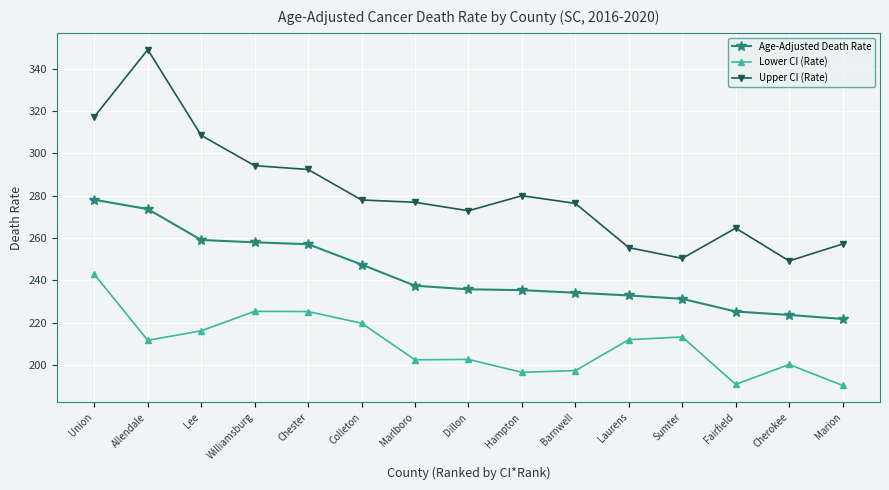

What are all the series names shown in the legend?

Age-Adjusted Death Rate, Lower CI (Rate), Upper CI (Rate)